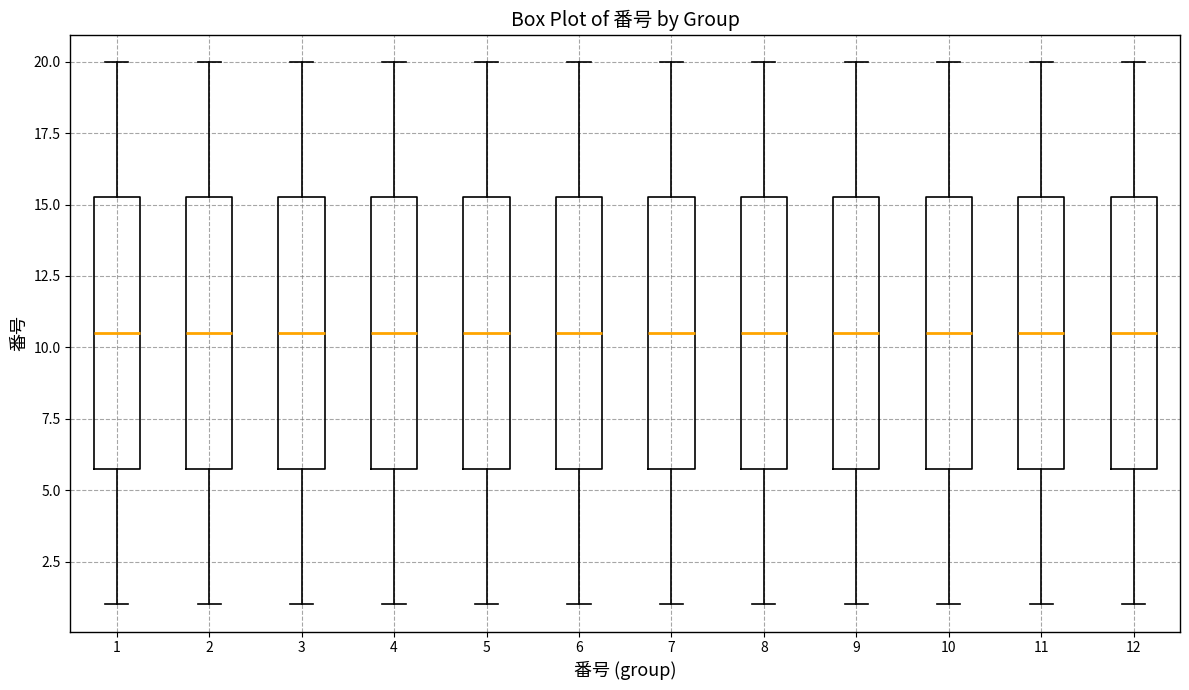

Reading left to right, read every box against the y-axis: the position of its median line, the range the box covers, and the ends of its whiskers. The values are not printed on the chart, so give them approximately, as read against the axis.

1: median 10.5, box 6.0 to 15.5, whiskers 1.0 to 20.0
2: median 10.5, box 6.0 to 15.5, whiskers 1.0 to 20.0
3: median 10.5, box 6.0 to 15.5, whiskers 1.0 to 20.0
4: median 10.5, box 6.0 to 15.5, whiskers 1.0 to 20.0
5: median 10.5, box 6.0 to 15.5, whiskers 1.0 to 20.0
6: median 10.5, box 6.0 to 15.5, whiskers 1.0 to 20.0
7: median 10.5, box 6.0 to 15.5, whiskers 1.0 to 20.0
8: median 10.5, box 6.0 to 15.5, whiskers 1.0 to 20.0
9: median 10.5, box 6.0 to 15.5, whiskers 1.0 to 20.0
10: median 10.5, box 6.0 to 15.5, whiskers 1.0 to 20.0
11: median 10.5, box 6.0 to 15.5, whiskers 1.0 to 20.0
12: median 10.5, box 6.0 to 15.5, whiskers 1.0 to 20.0